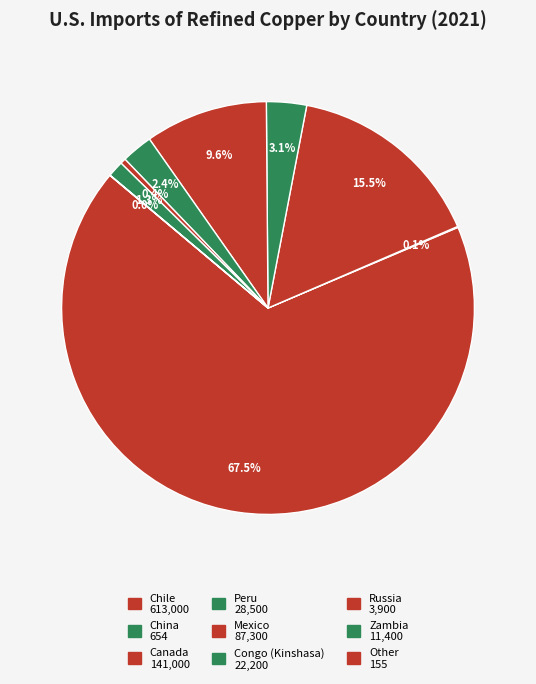

How much of the chart is everything except Zambia?

98.7%